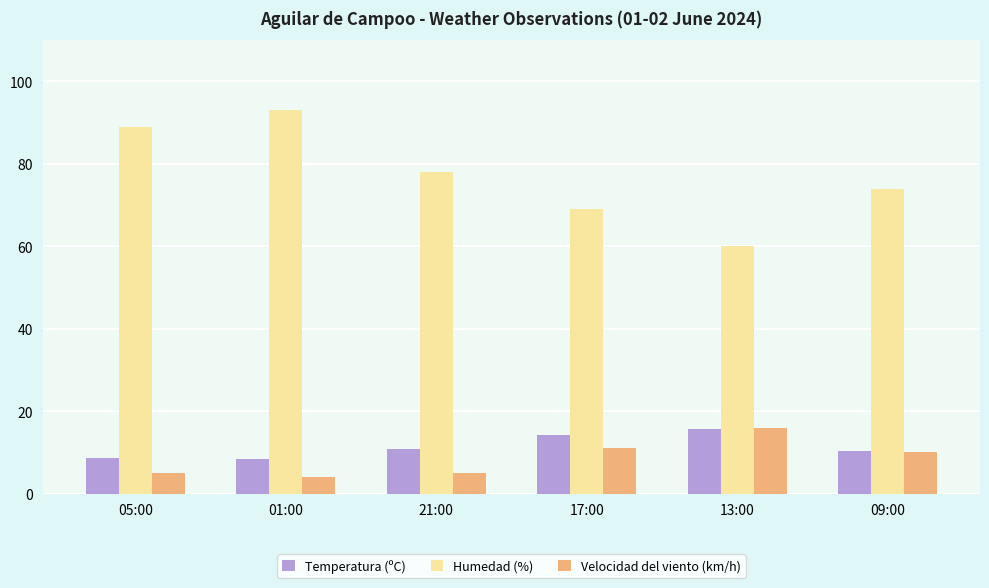

True or false: Velocidad del viento (km/h) has a value of 5.0 at 21:00.

True